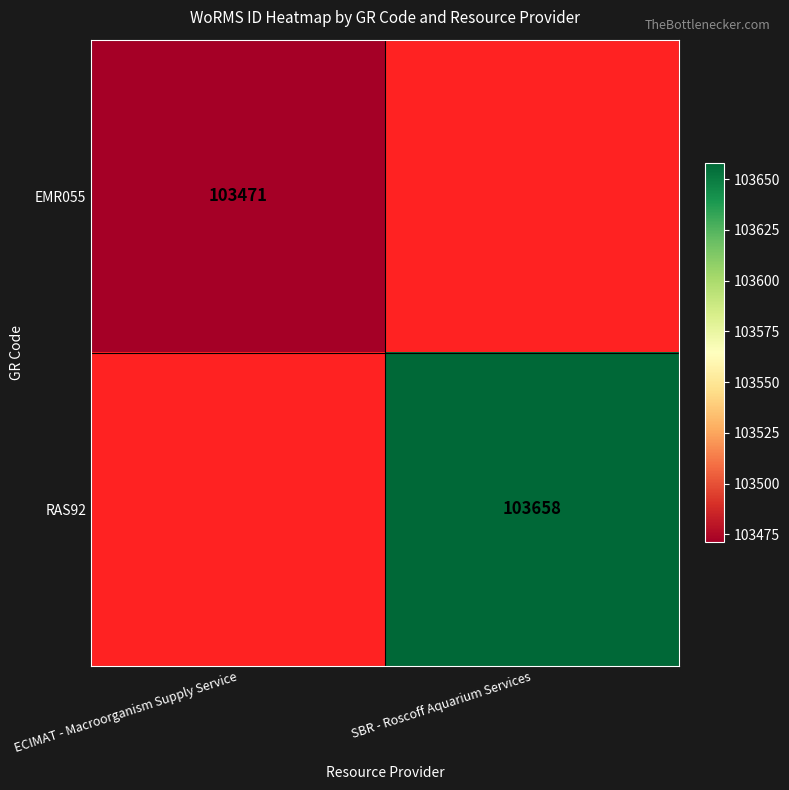

Is it true that RAS92 equals 39249 at SBR - Roscoff Aquarium Services?

False